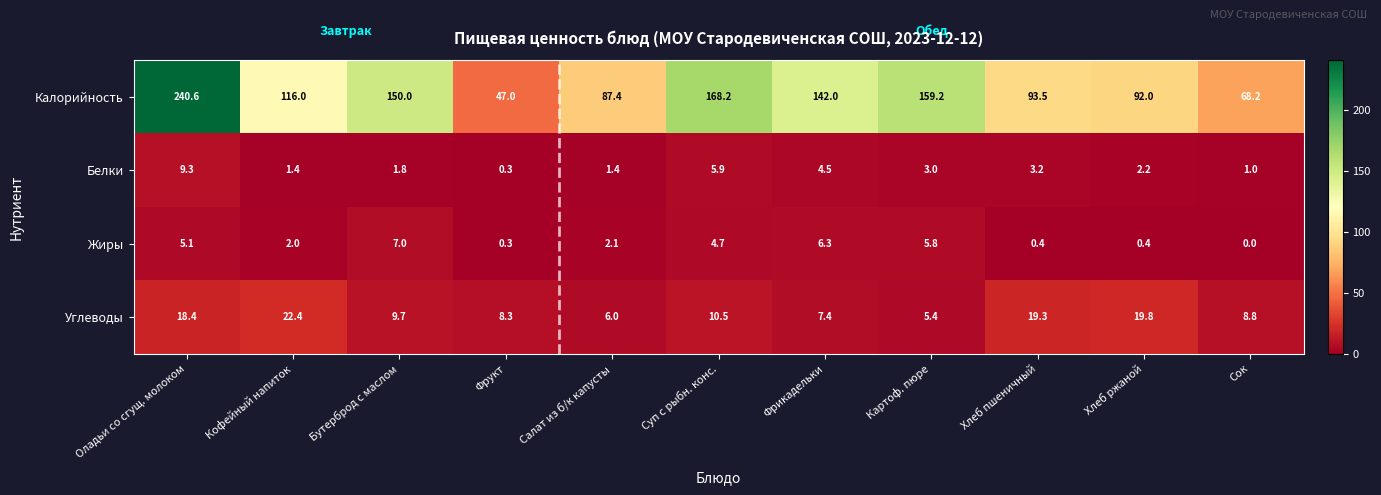

At which label is Белки closest to 4?

Фрикадельки